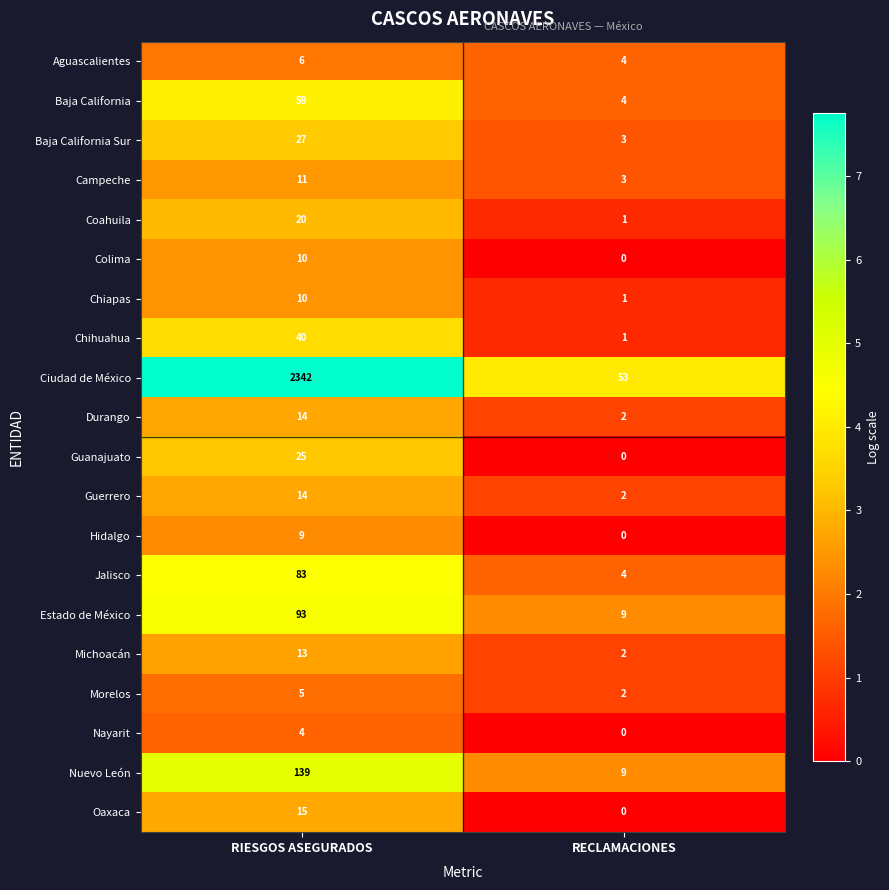

What is the spread (max minus min) of values at RECLAMACIONES?

53